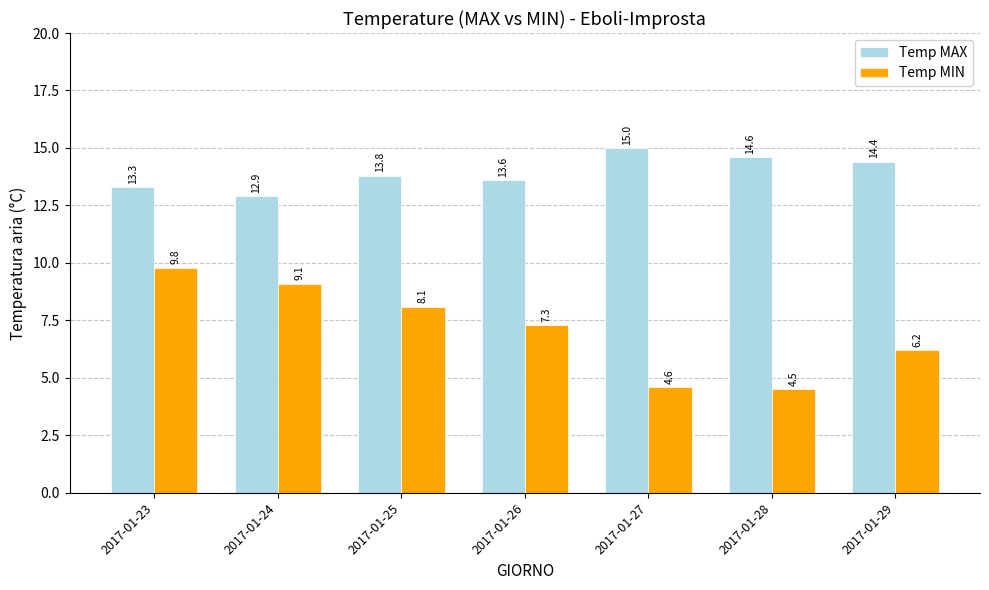

Which series has the widest spread of values?

Temp MIN